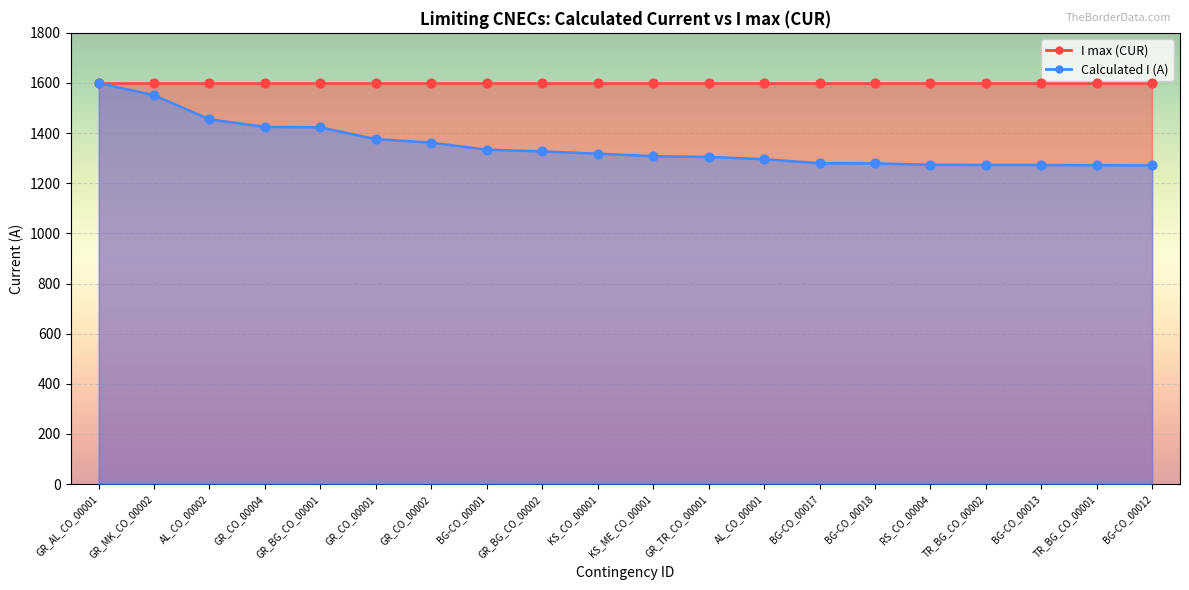

Between GR_BG_CO_00002 and BG-CO_00018, which is larger?

GR_BG_CO_00002